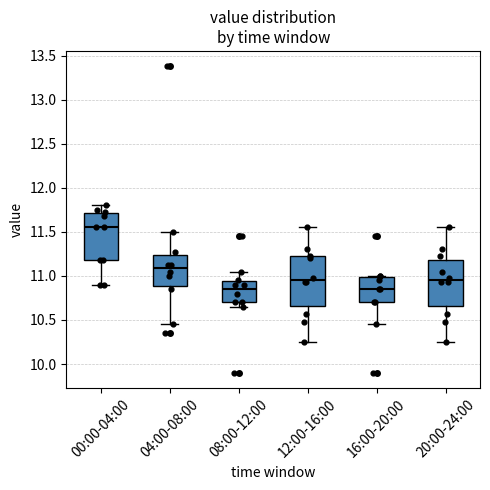

Reading left to right, transcribe this box plot: for each box, give where its median line is, the range the box spans, and where its two whiskers end, as read against the y-axis. The values are not printed on the chart, so give them approximately, as read against the axis.

00:00-04:00: median 11.55, box 11.20 to 11.70, whiskers 10.90 to 11.80
04:00-08:00: median 11.10, box 10.90 to 11.25, whiskers 10.45 to 11.50
08:00-12:00: median 10.85, box 10.70 to 10.95, whiskers 10.65 to 11.05
12:00-16:00: median 10.95, box 10.65 to 11.20, whiskers 10.25 to 11.55
16:00-20:00: median 10.85, box 10.70 to 11.00, whiskers 10.45 to 11.00
20:00-24:00: median 10.95, box 10.65 to 11.20, whiskers 10.25 to 11.55